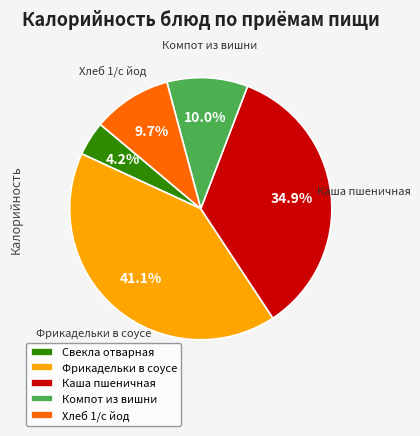

True or false: Фрикадельки в соусе accounts for 41% of the total.

True